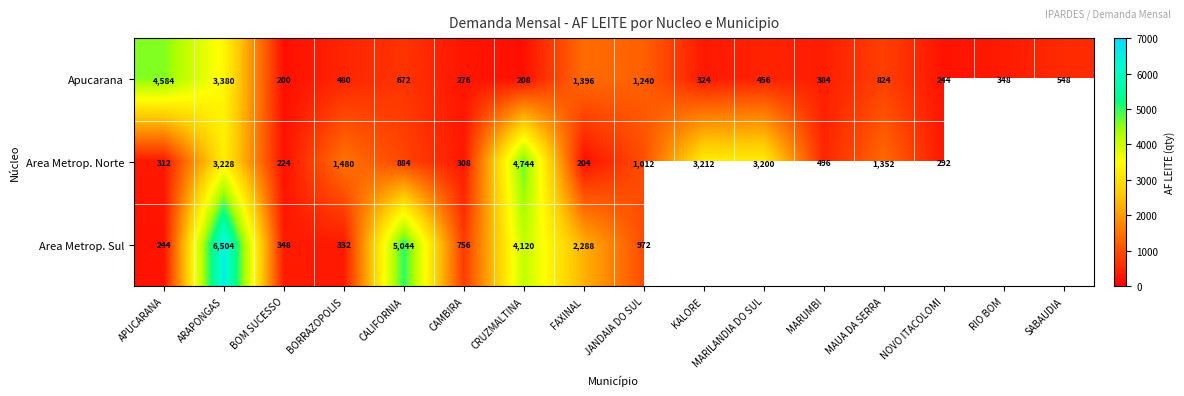

Rank the series at JANDAIA DO SUL from highest to lowest value.

Apucarana, Area Metrop. Norte, Area Metrop. Sul